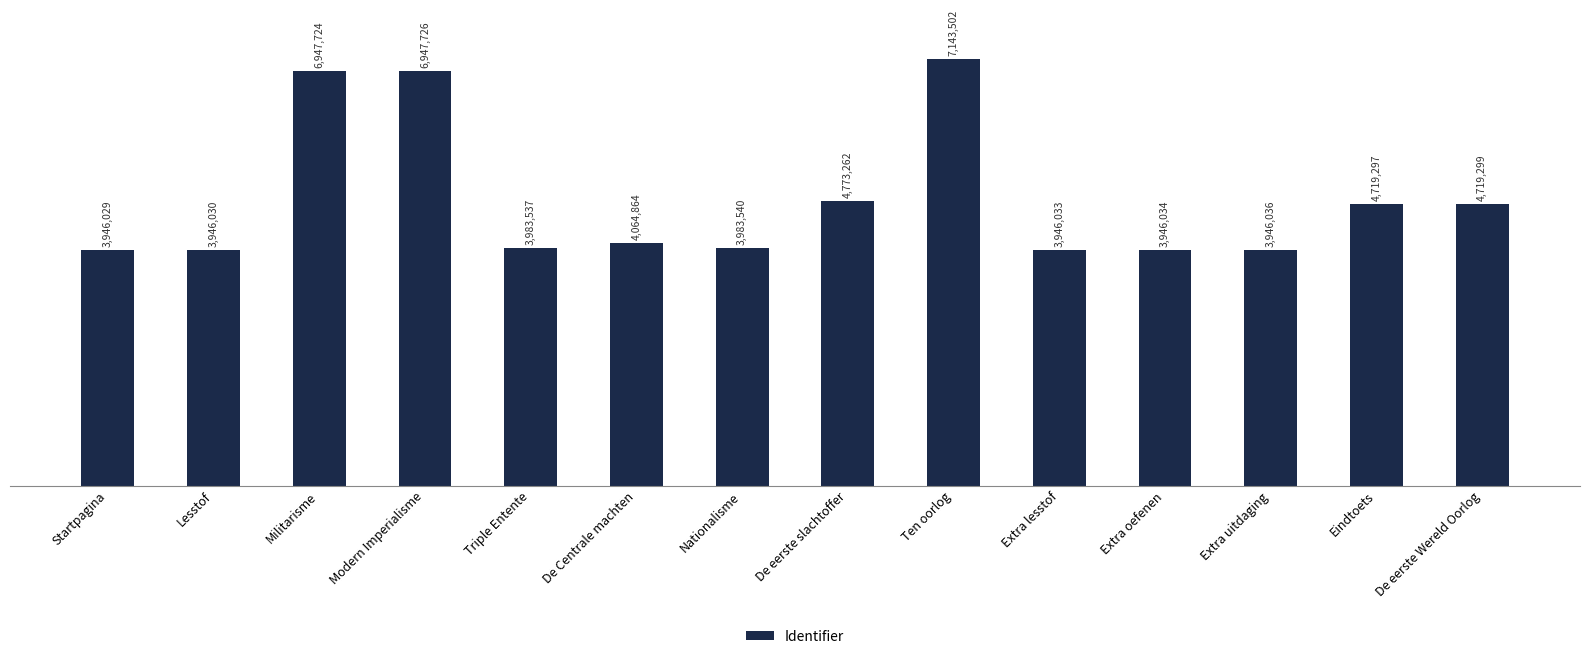

Between Triple Entente and Extra lesstof, which is larger?

Triple Entente